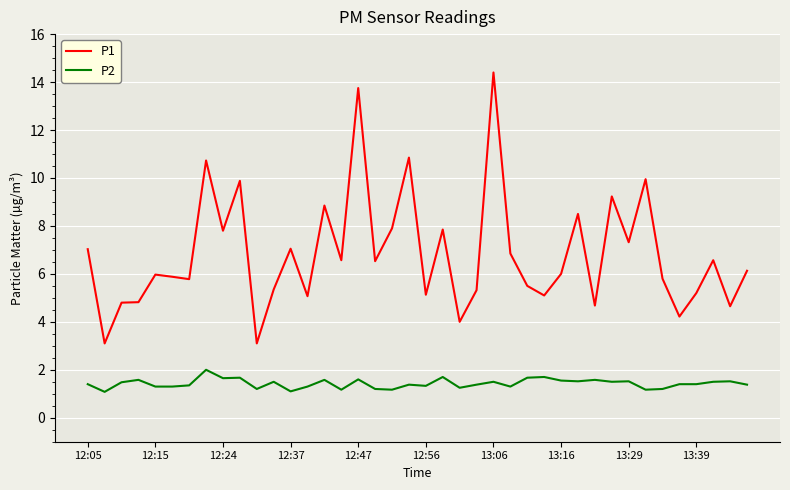

Rank the series by their maximum value, from highest to lowest.

P1, P2